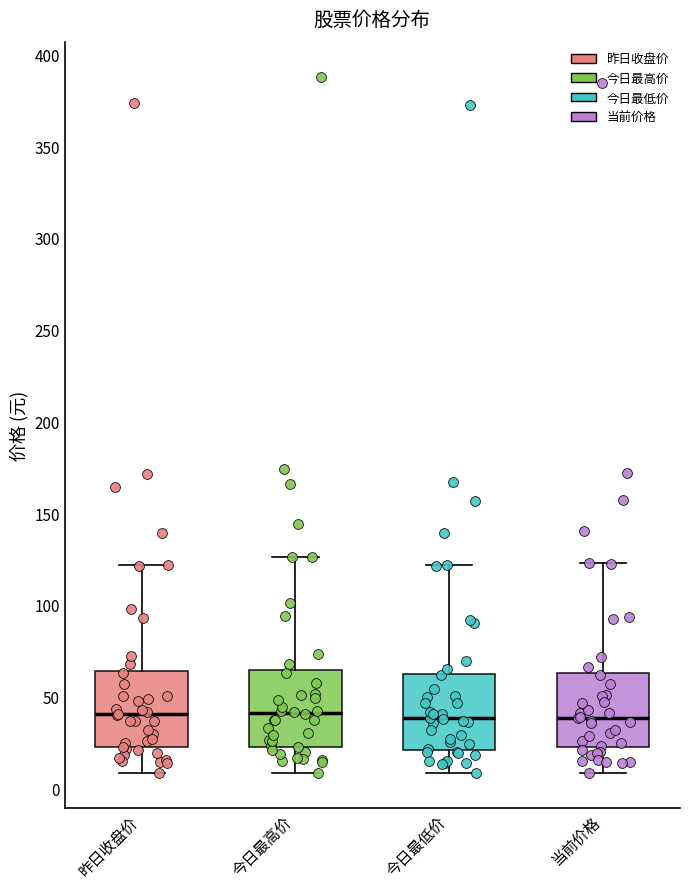

Where does the upper whisker of the box for 今日最低价 end on the y-axis? The values are not printed on the chart, so give them approximately, as read against the axis.

120